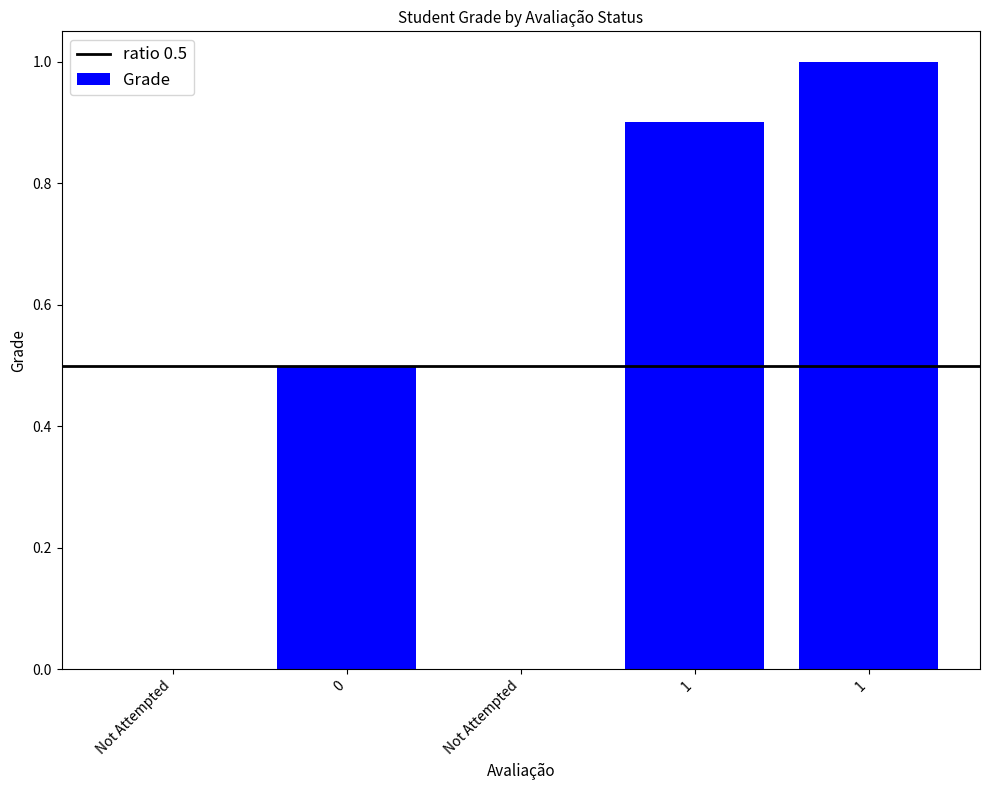

What is the difference between the maximum and minimum values?

1.0